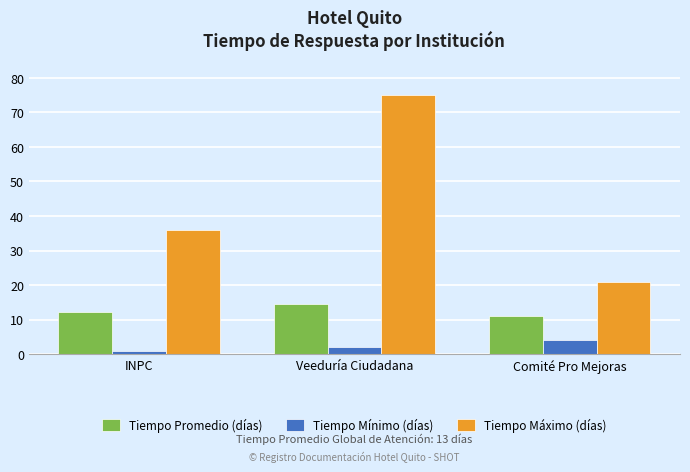

Which category has the highest value across all series?

Veeduría Ciudadana